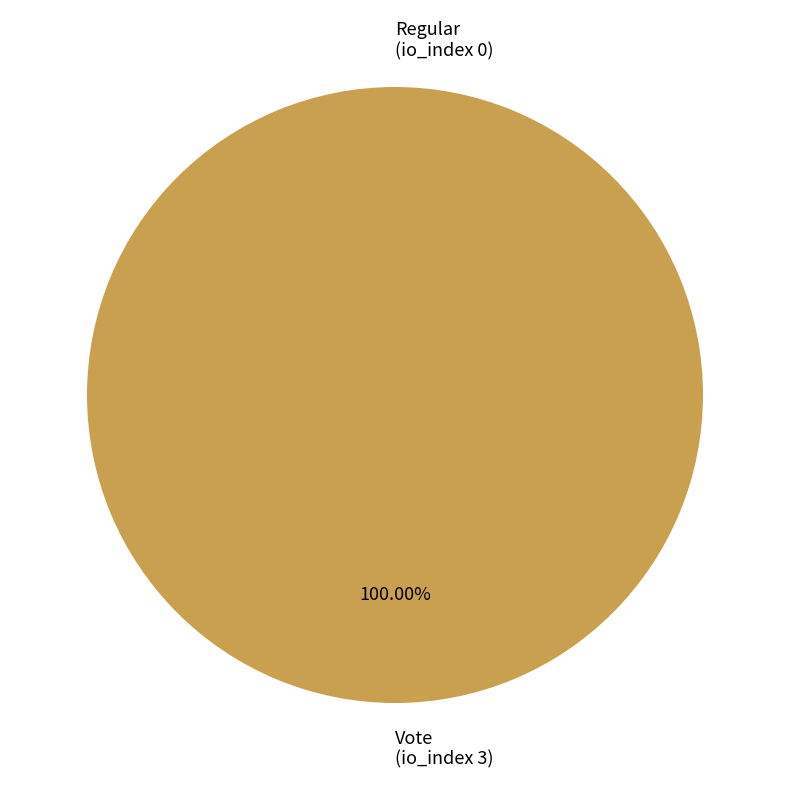

Combined, do Vote
(io_index 3) and Regular
(io_index 0) account for over 50%?

Yes